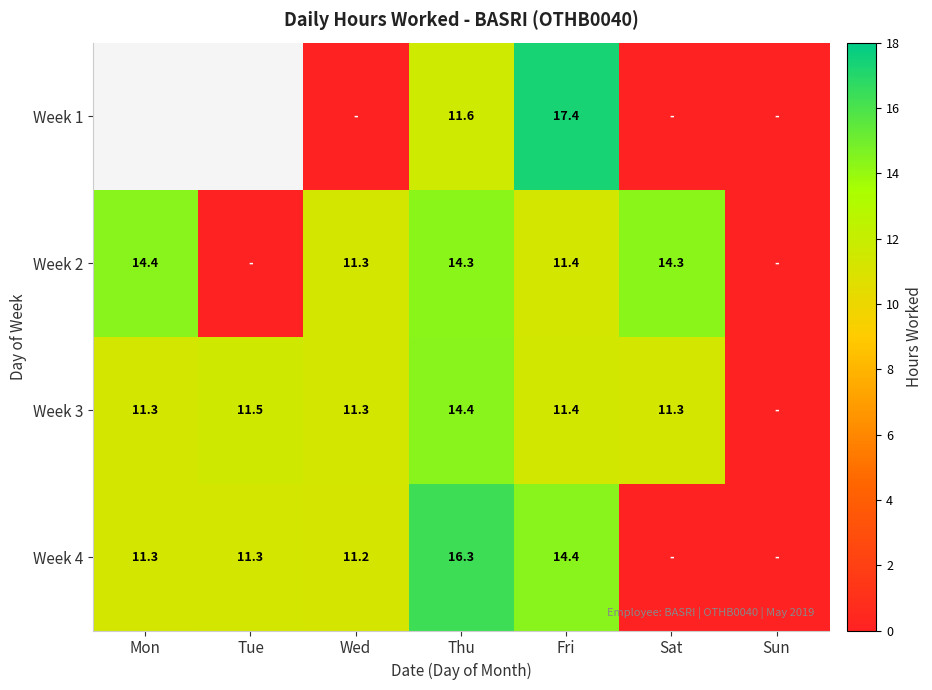

The Week 2 series shows 11.3 at Wed. True or false?

True